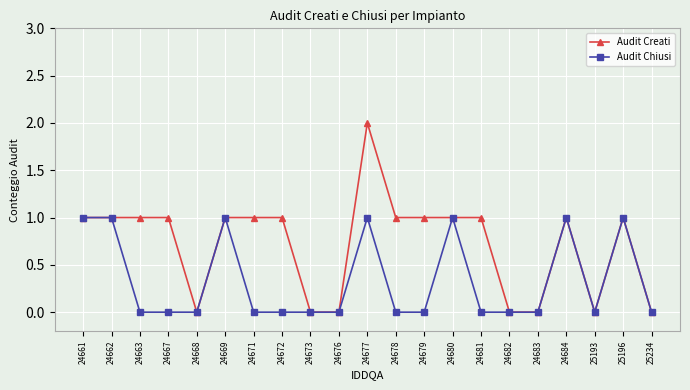

What are all the series names shown in the legend?

Audit Creati, Audit Chiusi